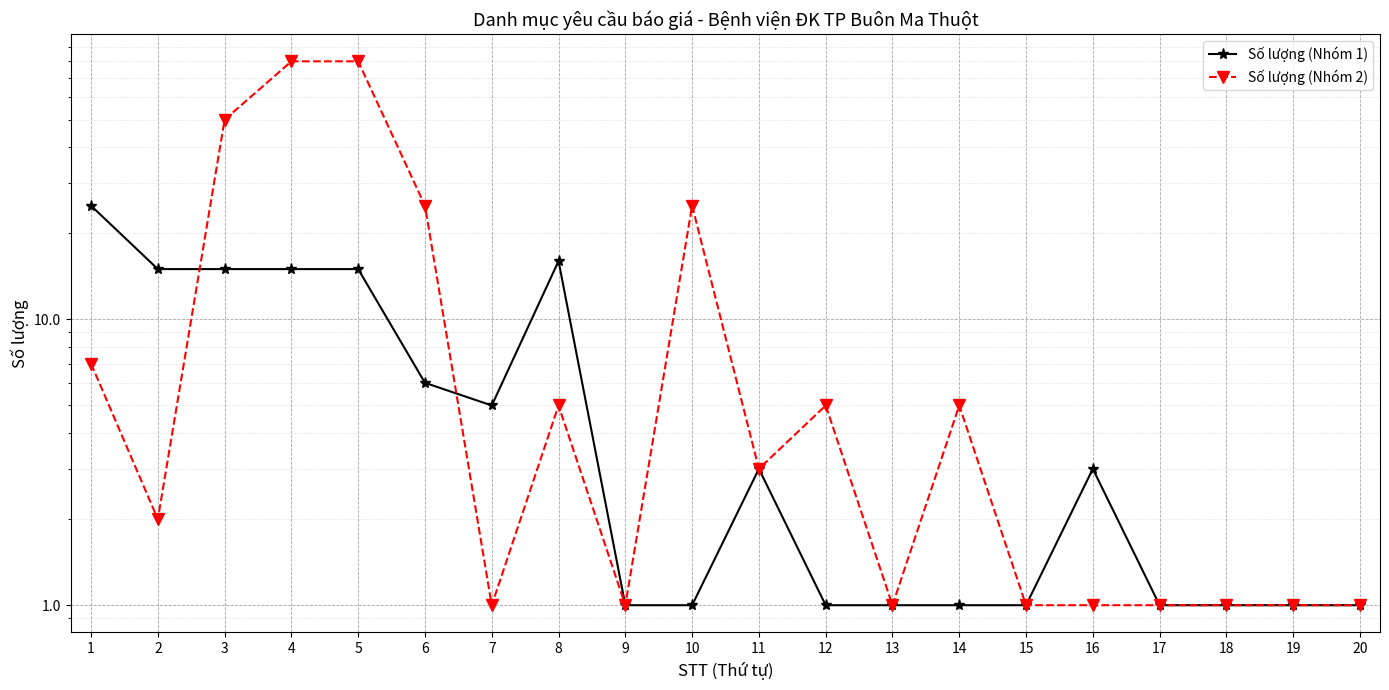

What is the value of the Số lượng (Nhóm 1) point at the 4th from the left?

15